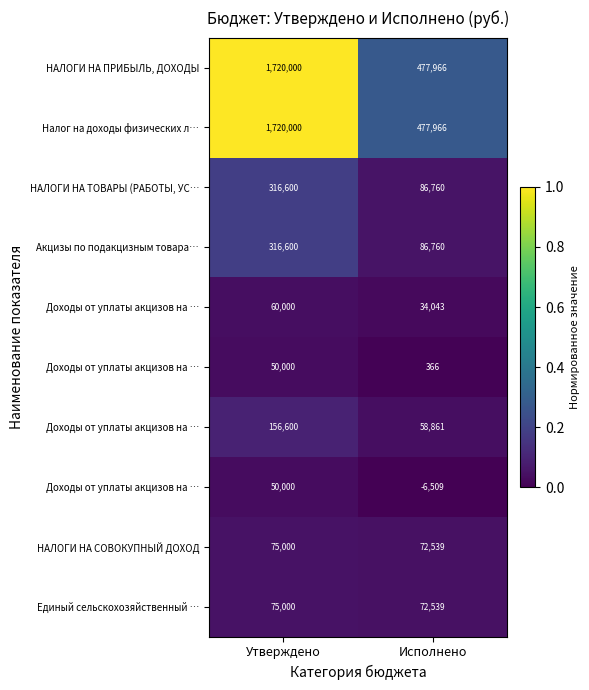

Count the number of data series in this chart.

10